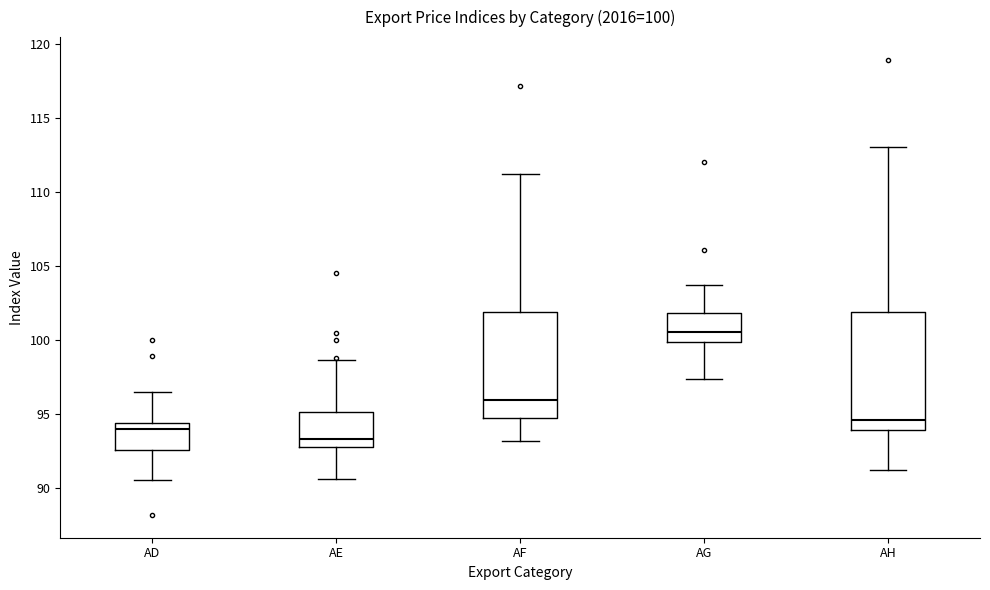

Which box is the tallest, from its lower edge to its upper edge?

AH